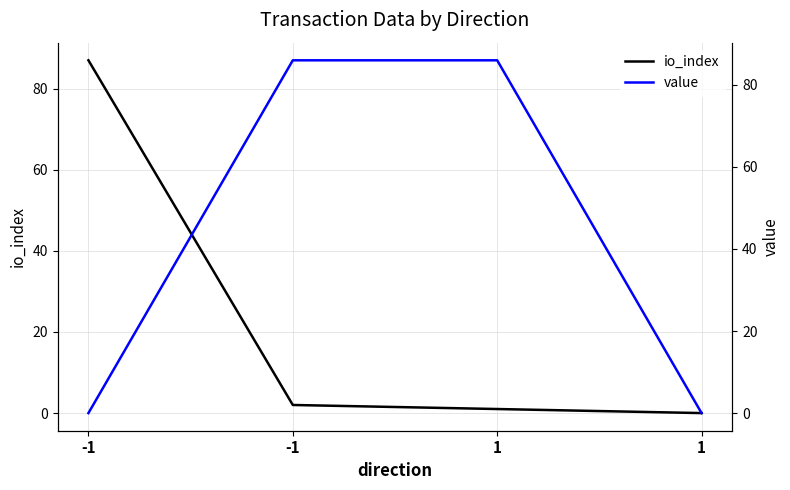

What is the sum of the value values at 1 and 1?

86.0